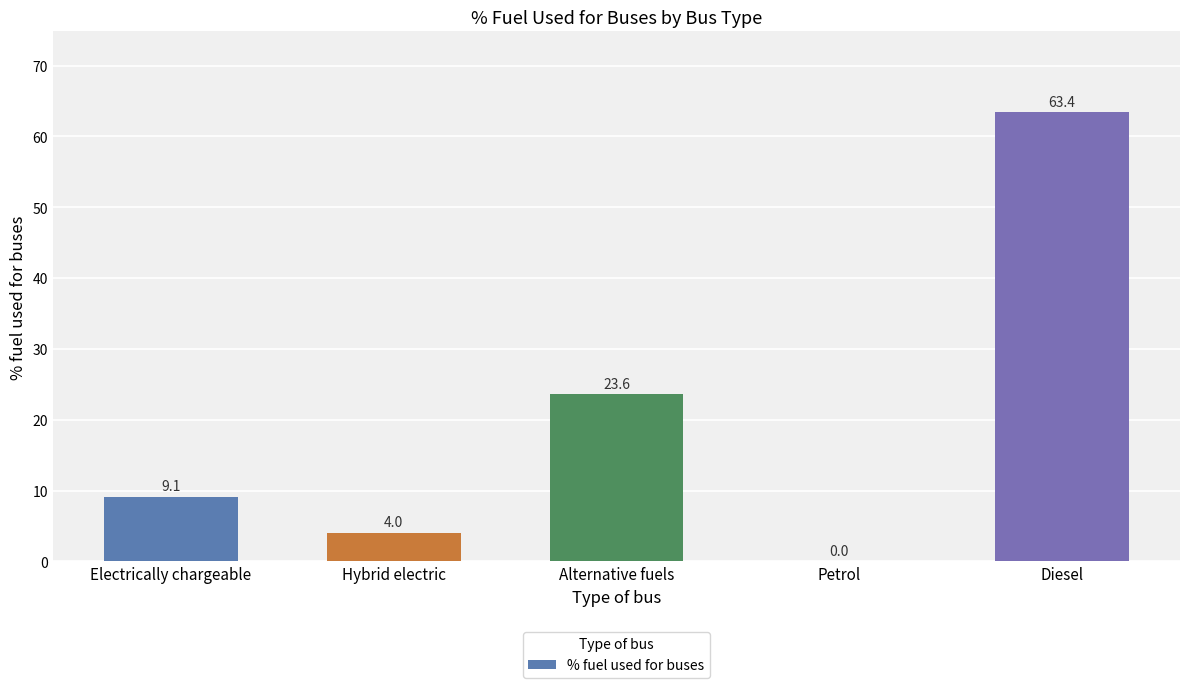

The chart shows a value of 14.3 at Electrically chargeable. True or false?

False